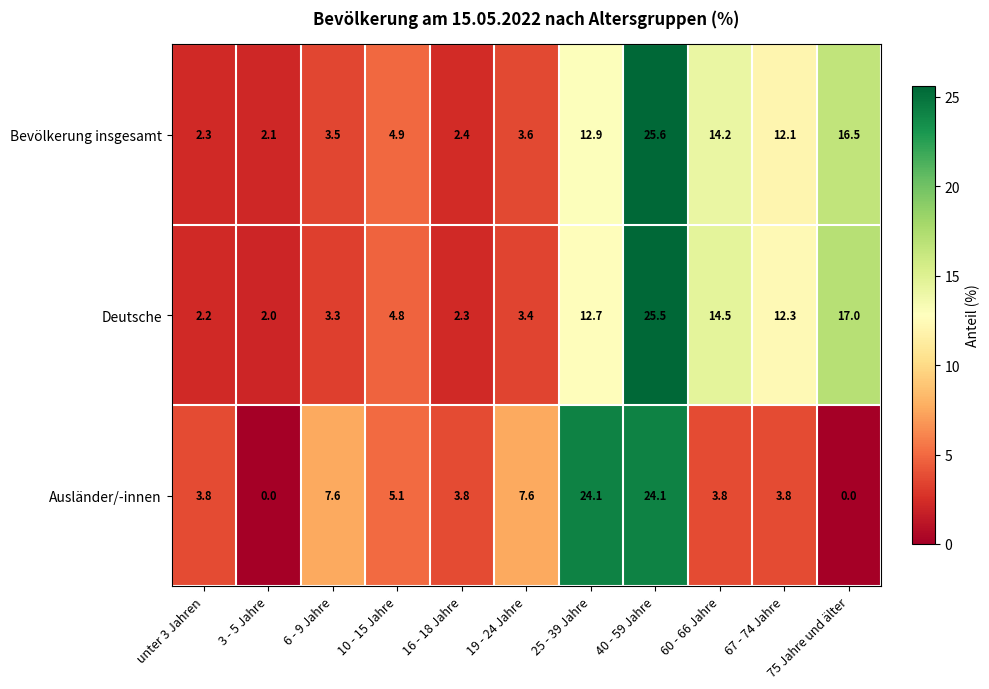

What is the sum of the Ausländer/-innen values at 3 - 5 Jahre and 67 - 74 Jahre?

3.8